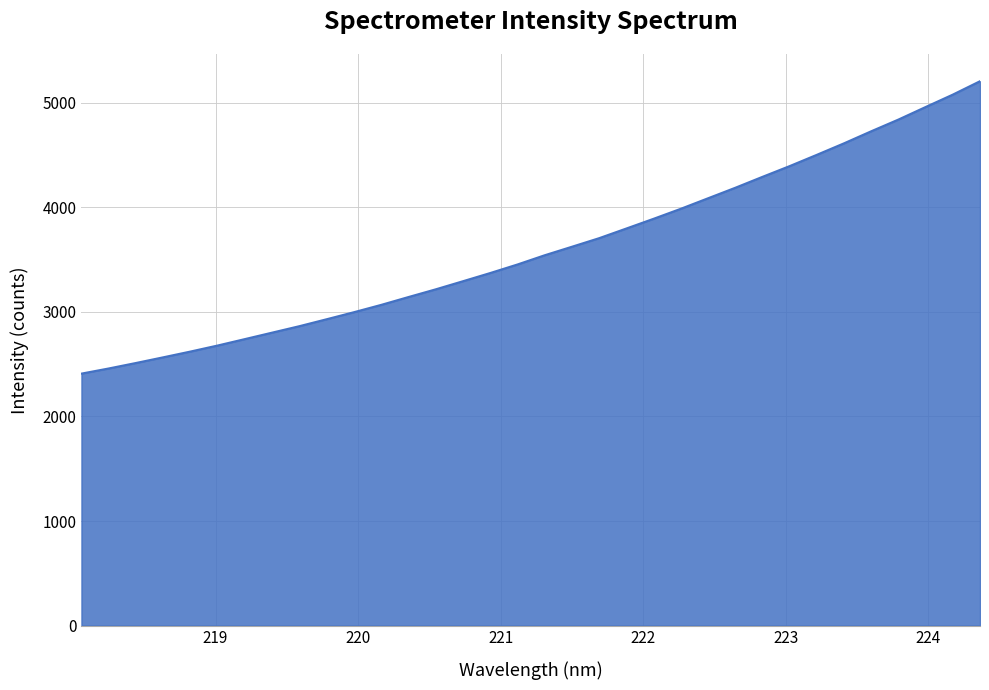

What is the smallest value displayed?

2409.9